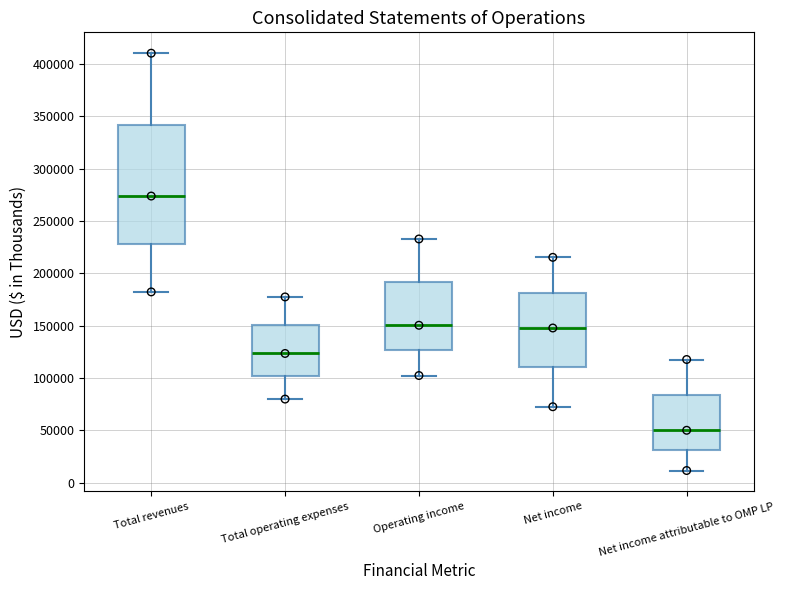

Reading left to right, read every box against the y-axis: the position of its median line, the range the box covers, and the ends of its whiskers. The values are not printed on the chart, so give them approximately, as read against the axis.

Total revenues: median 275000, box 230000 to 340000, whiskers 180000 to 410000
Total operating expenses: median 125000, box 100000 to 150000, whiskers 80000 to 175000
Operating income: median 150000, box 125000 to 190000, whiskers 100000 to 235000
Net income: median 150000, box 110000 to 180000, whiskers 75000 to 215000
Net income attributable to OMP LP: median 50000, box 30000 to 85000, whiskers 10000 to 120000